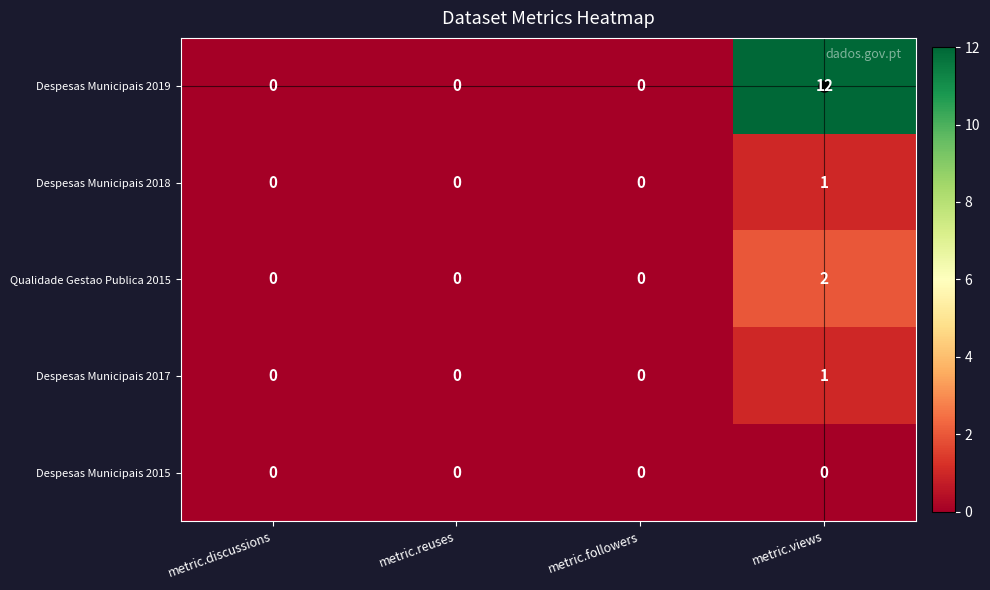

What is the total value across all series at metric.views?

16